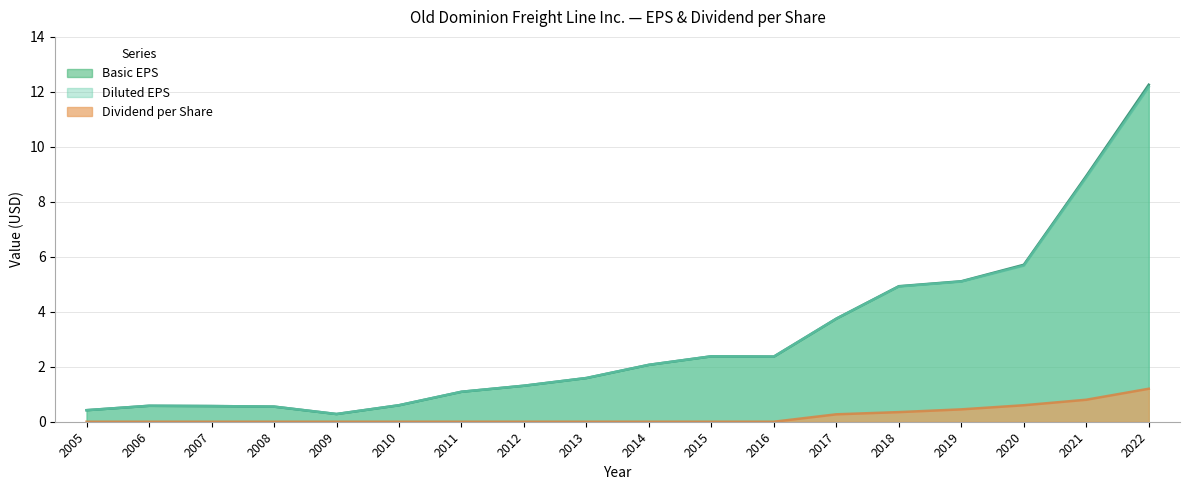

What is the highest value of the Basic EPS series?

12.3